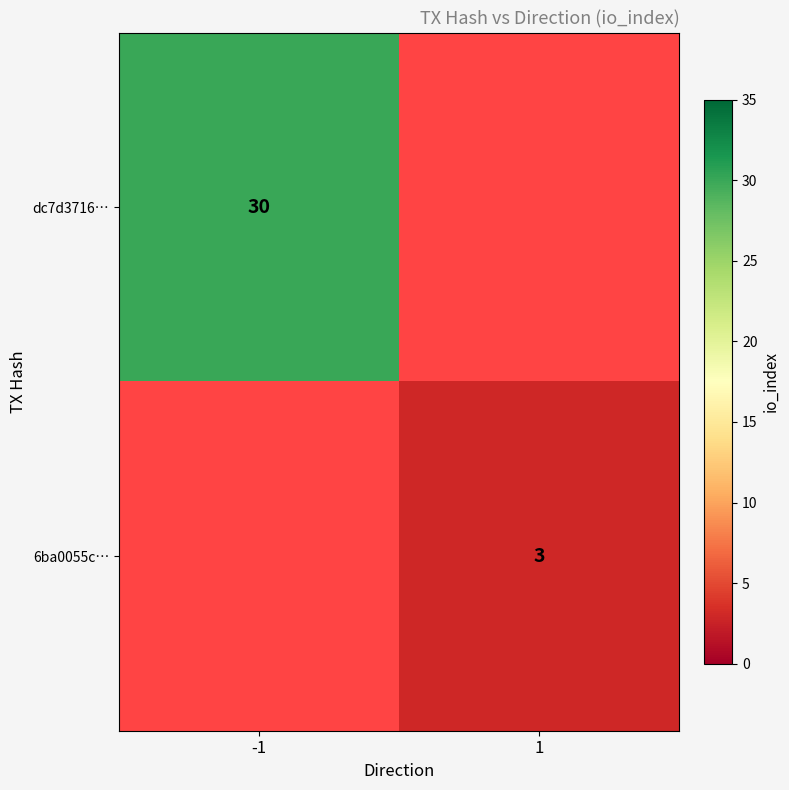

The 6ba0055c… series shows 3 at 1. True or false?

True